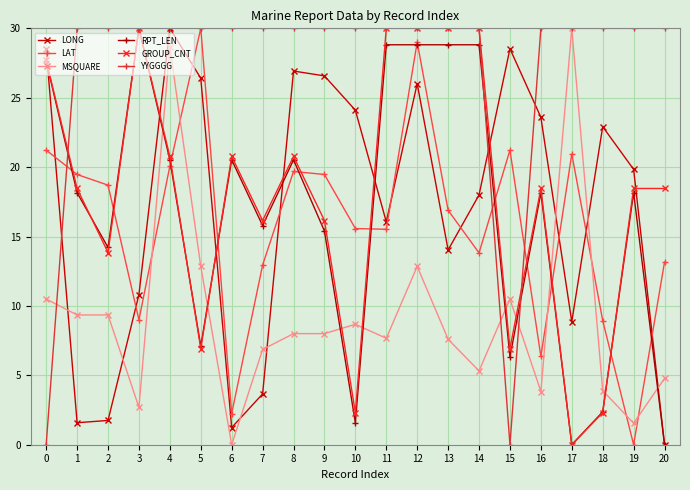

What is the difference between the maximum and minimum values in the LONG series?

30.0